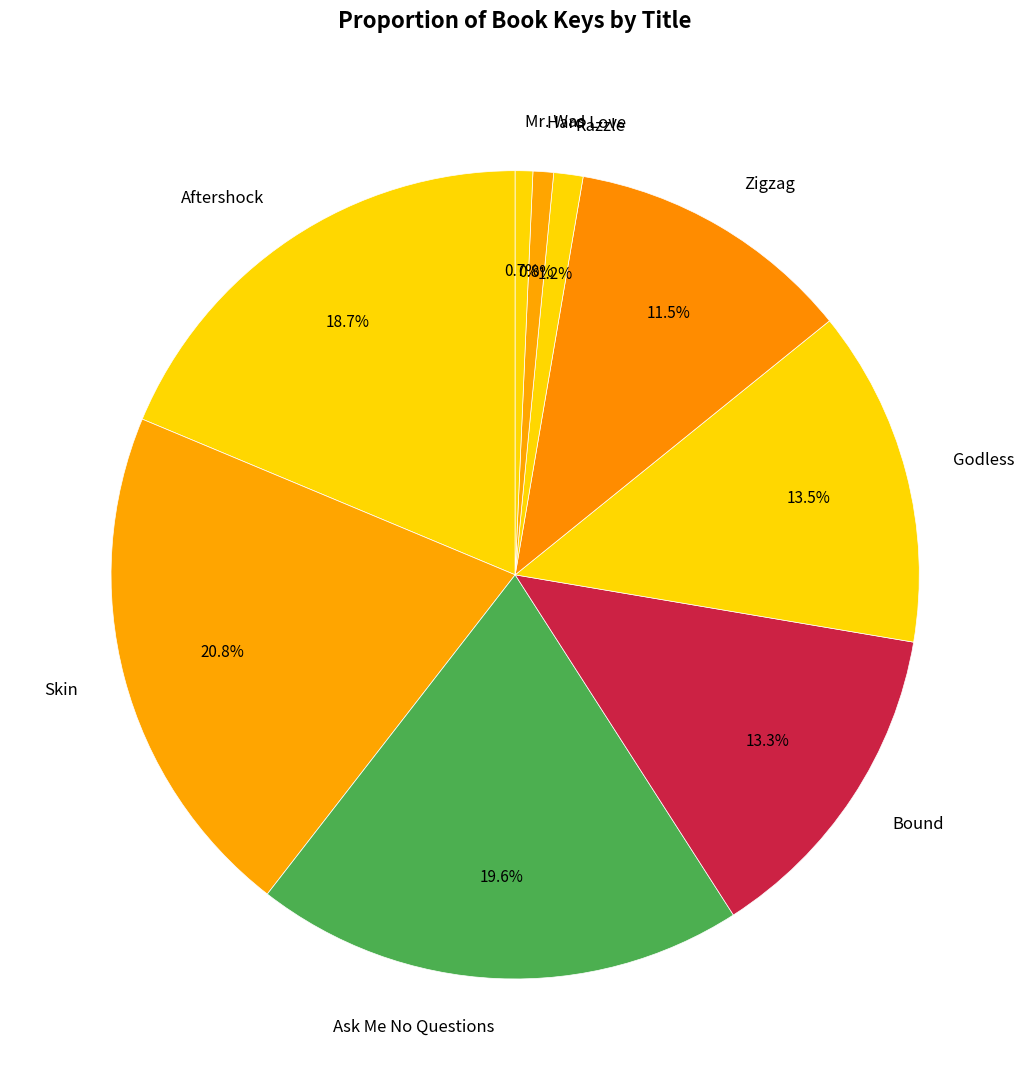

What is the largest slice in the pie chart?

Skin